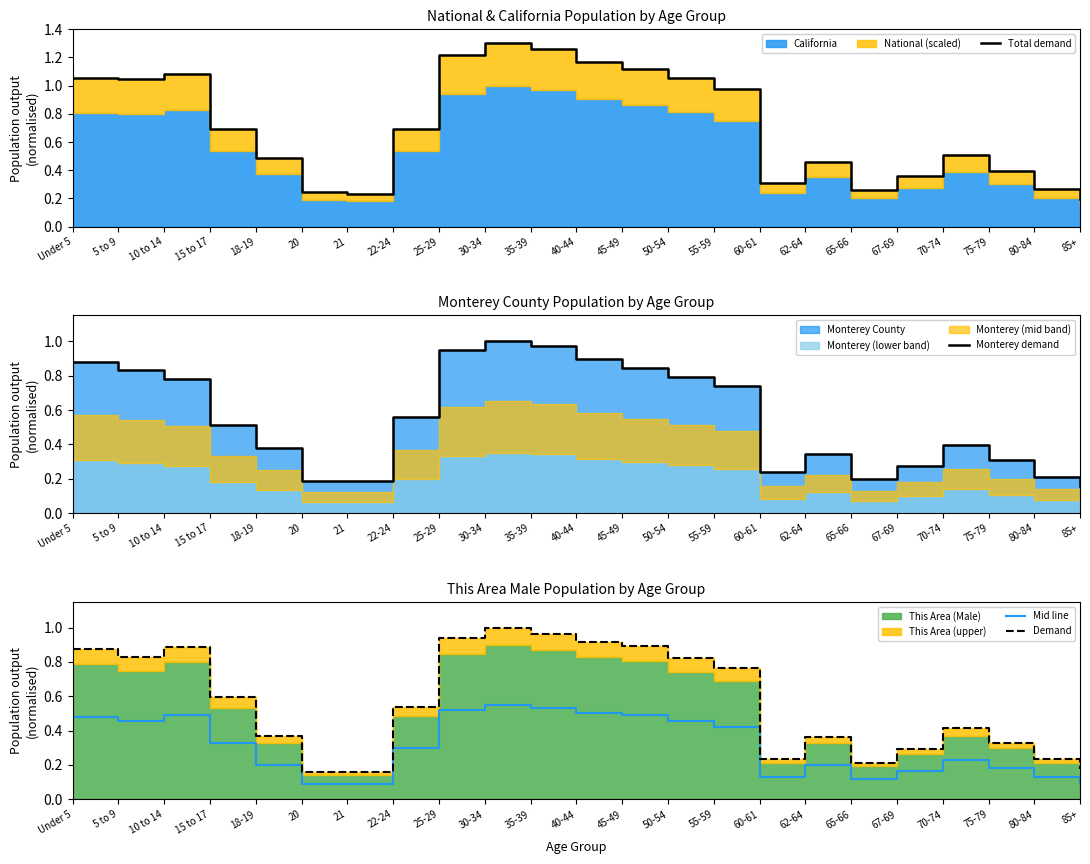

What is the total value across all series at 18-19?

1.4